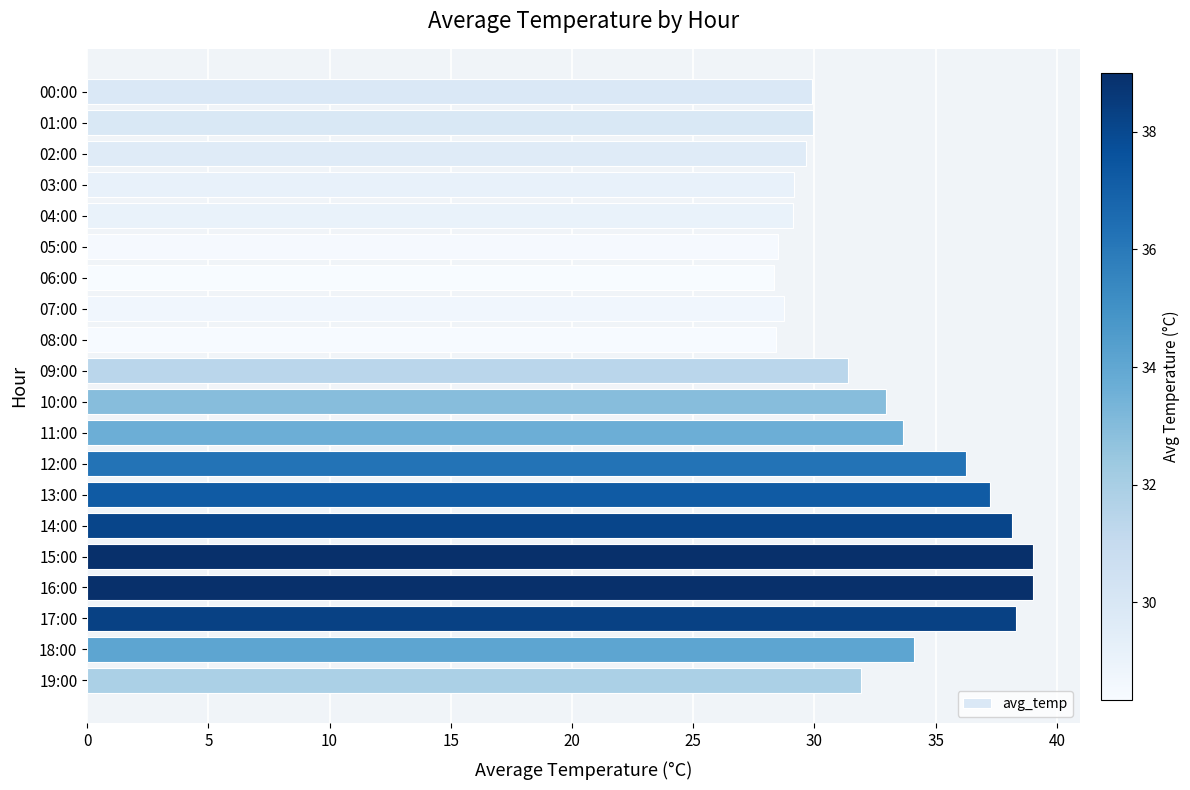

Are the bars grouped side by side (vs. stacked)?

No